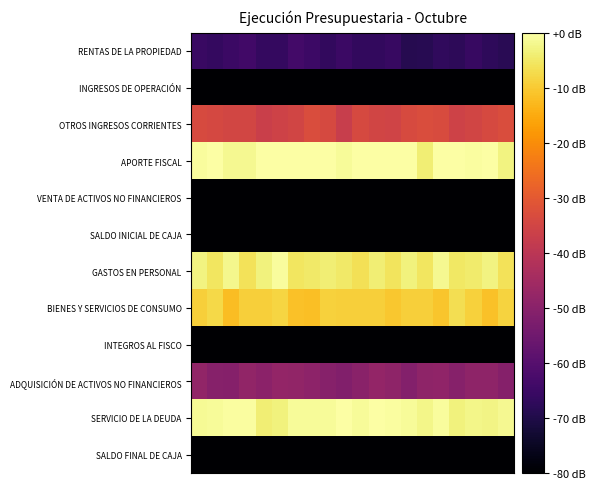

Count the number of data series in this chart.

12